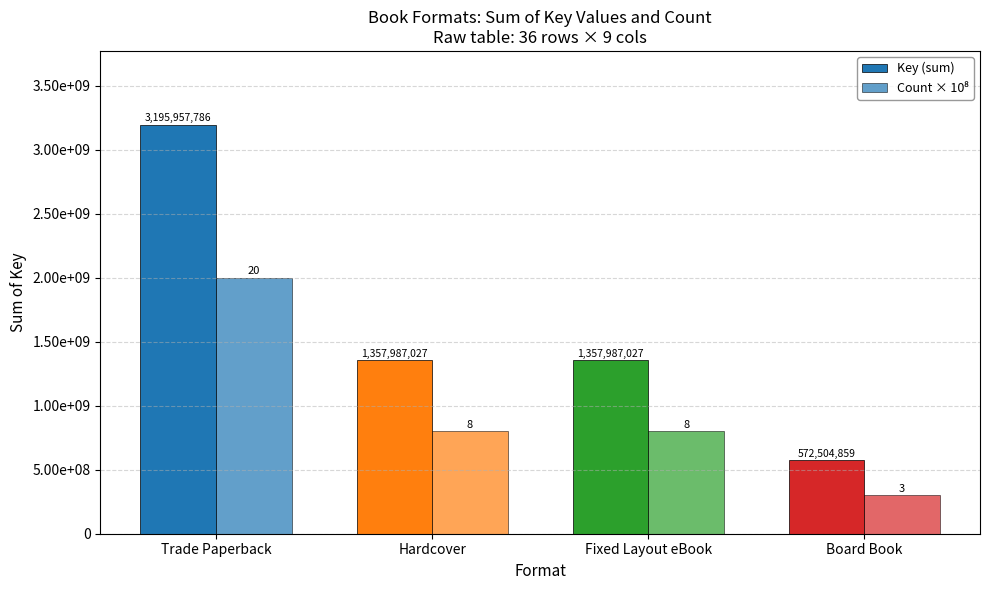

What is the value of the Key (sum) bar at the 3rd from the left?

1357987027